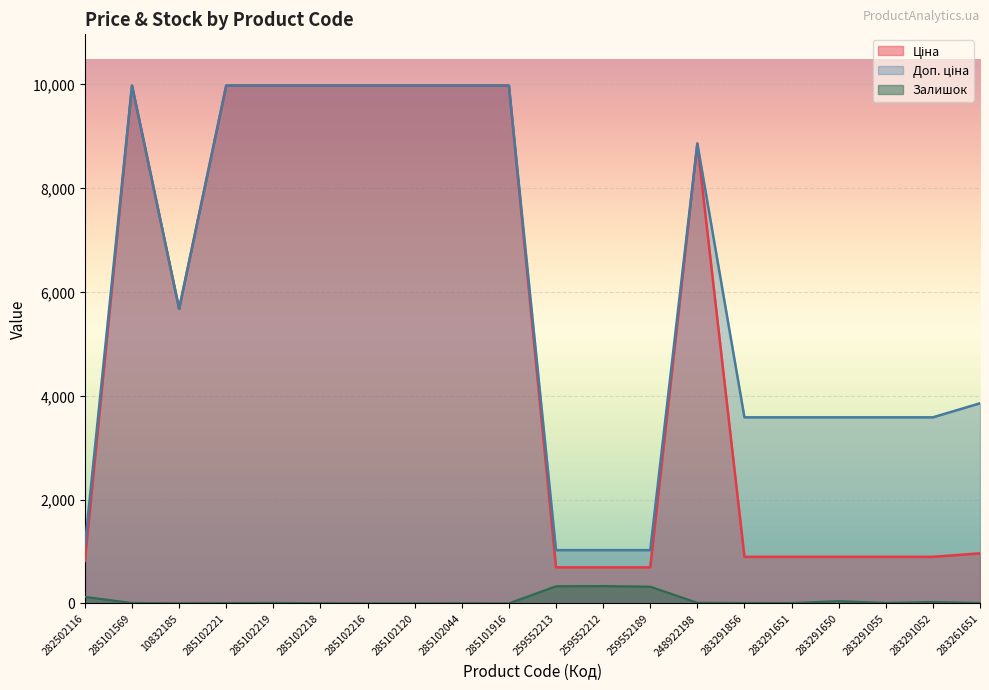

What is the greatest value displayed?

9975.0